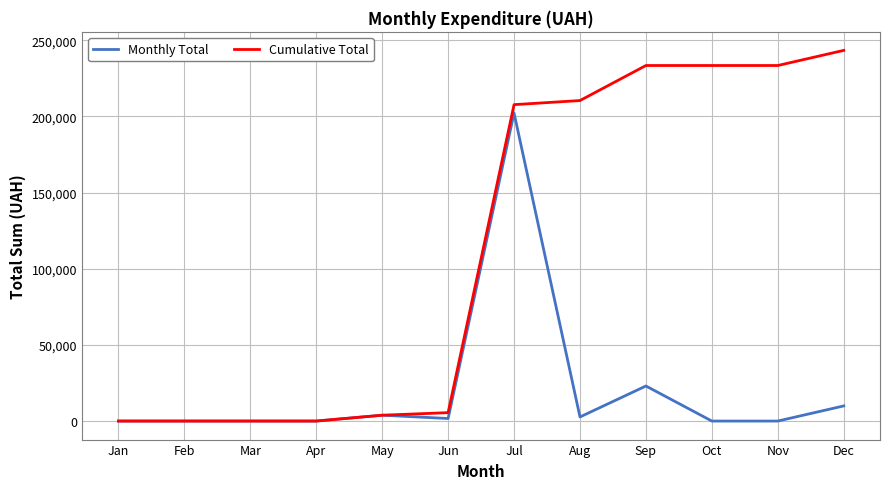

Between Jan and Dec, which series saw the biggest shift?

Cumulative Total